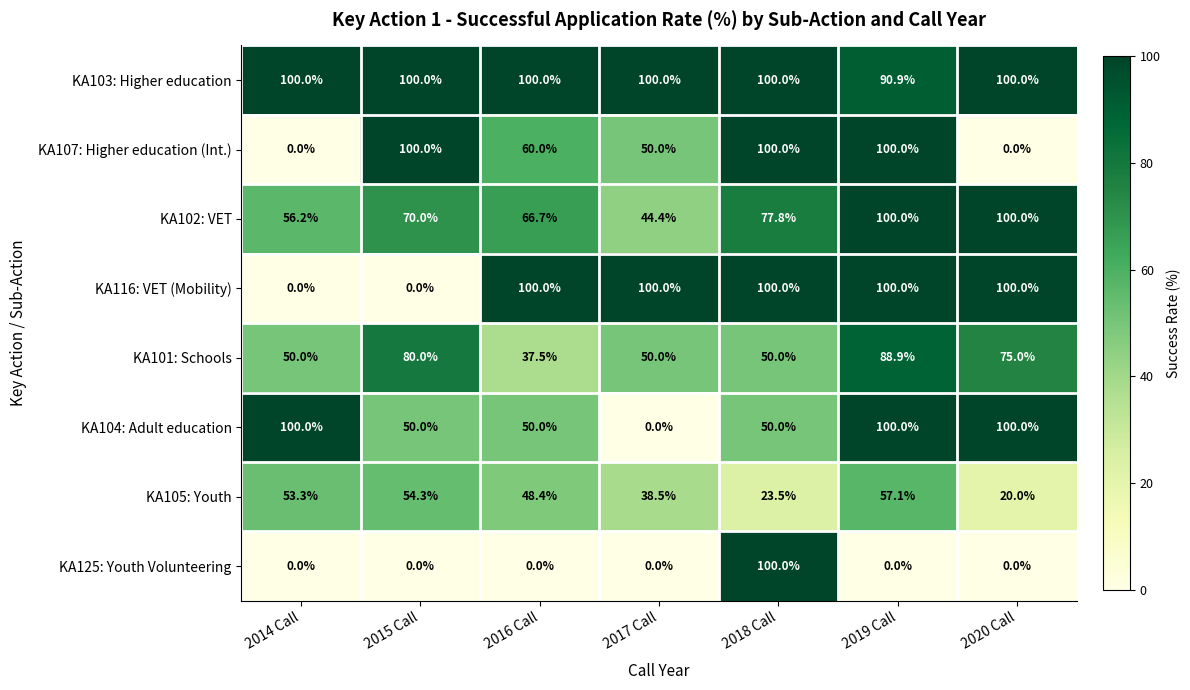

At which label does KA125: Youth Volunteering reach its peak?

2018 Call